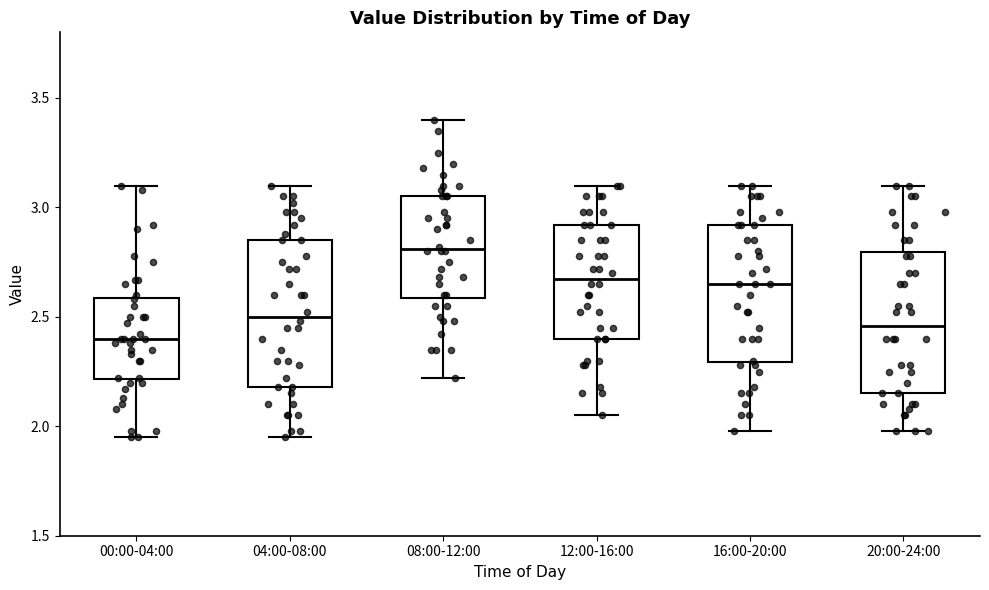

Reading left to right, transcribe this box plot: for each box, give where its median line is, the range the box spans, and where its two whiskers end, as read against the y-axis. The values are not printed on the chart, so give them approximately, as read against the axis.

00:00-04:00: median 2.40, box 2.20 to 2.60, whiskers 1.95 to 3.10
04:00-08:00: median 2.50, box 2.20 to 2.85, whiskers 1.95 to 3.10
08:00-12:00: median 2.80, box 2.60 to 3.05, whiskers 2.20 to 3.40
12:00-16:00: median 2.70, box 2.40 to 2.90, whiskers 2.05 to 3.10
16:00-20:00: median 2.65, box 2.30 to 2.90, whiskers 2.00 to 3.10
20:00-24:00: median 2.45, box 2.15 to 2.80, whiskers 2.00 to 3.10